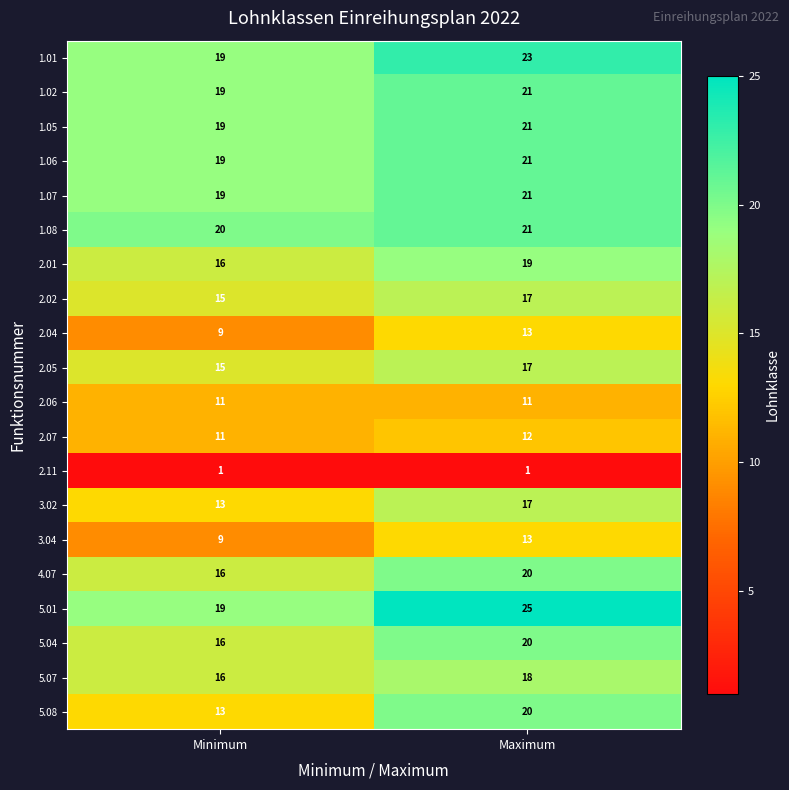

Read the 2.07 value at Maximum.

12